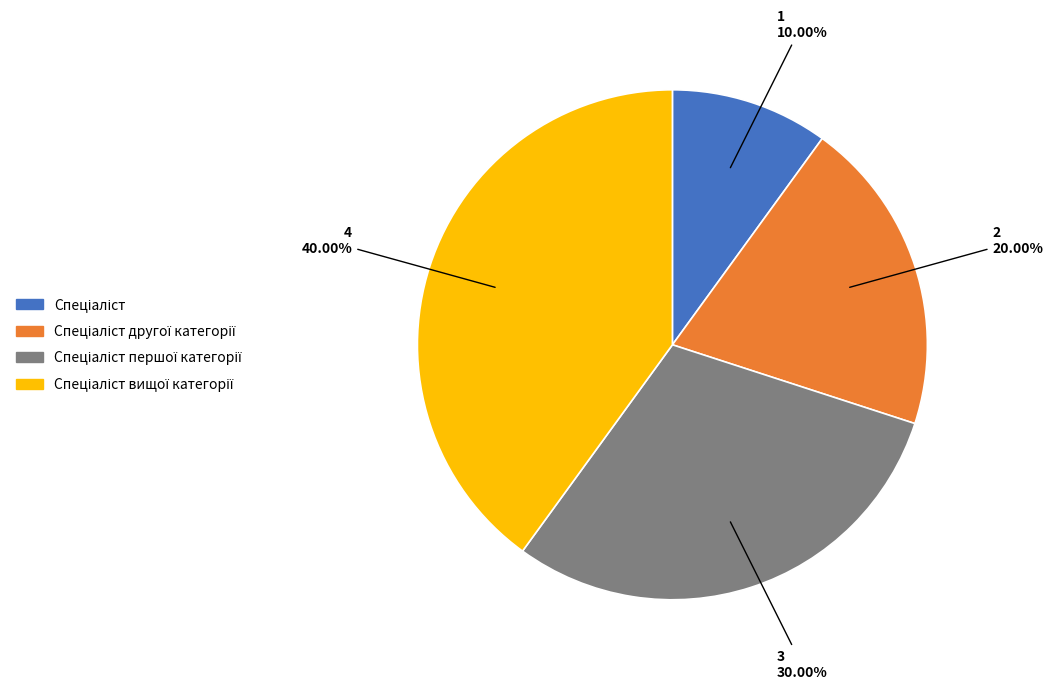

Count the number of slices in the pie.

4